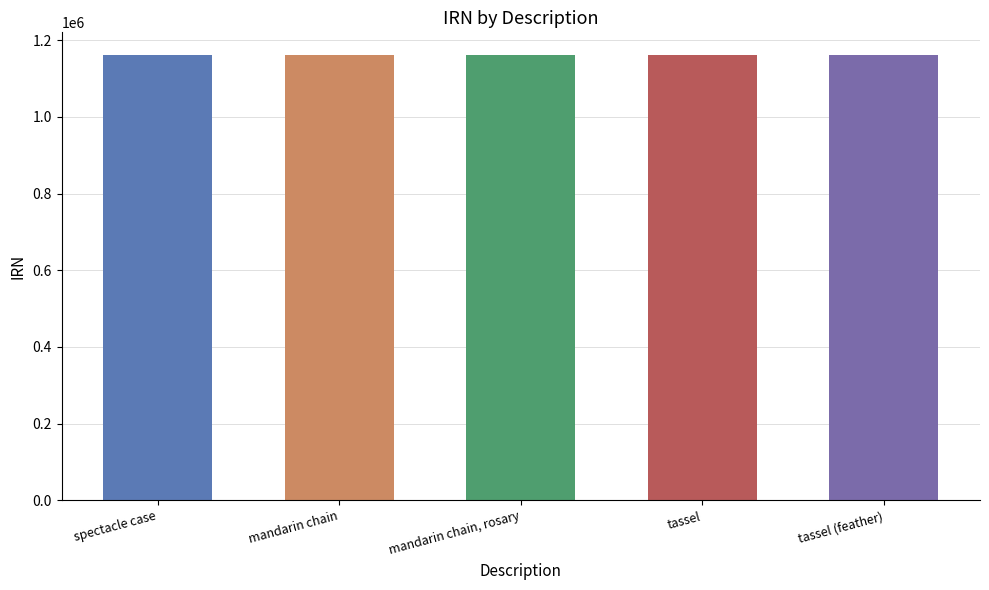

Approximately how many times larger is the value at mandarin chain, rosary compared to mandarin chain?

1.0